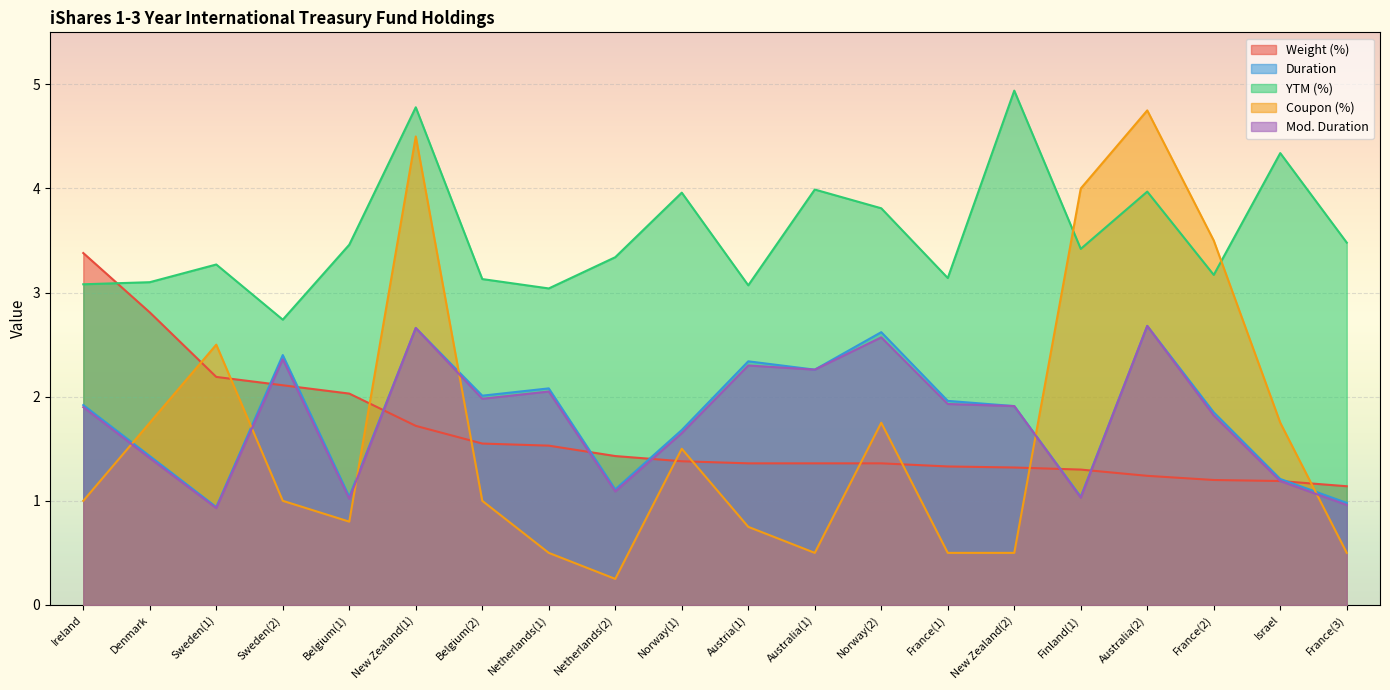

How many lines are shown in the chart?

5